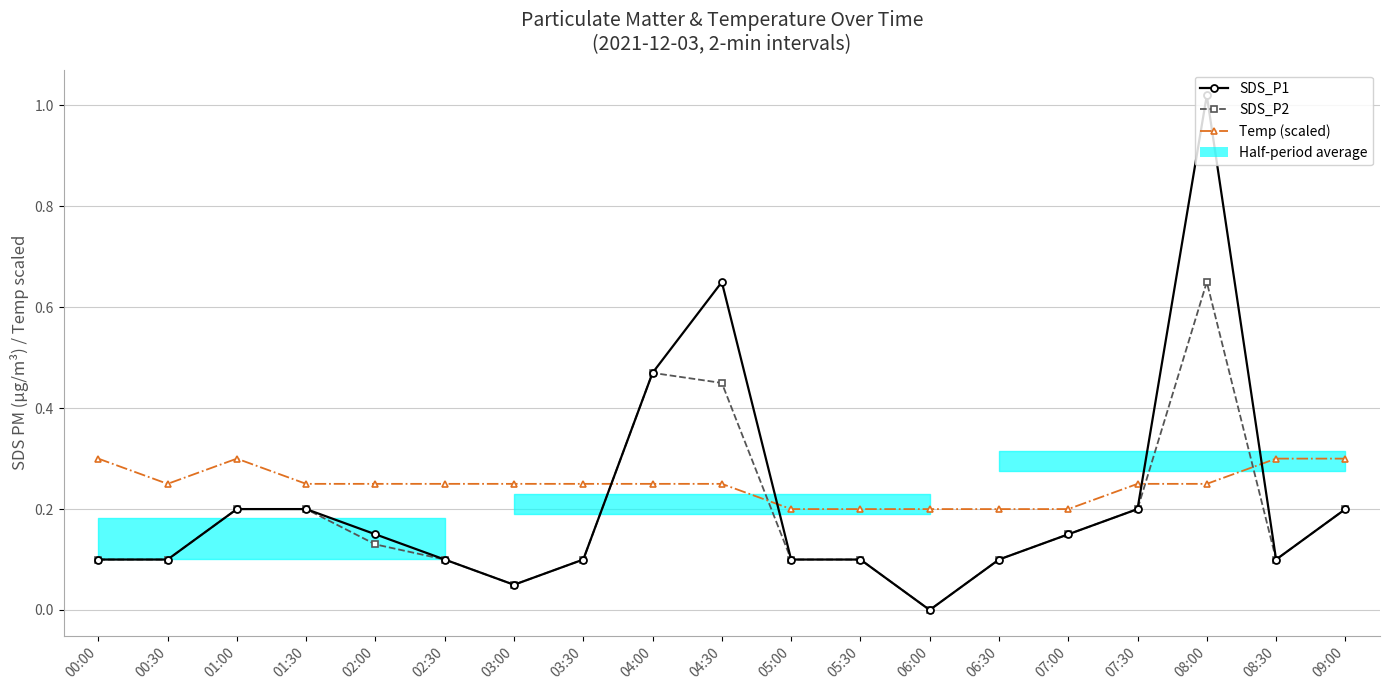

What is the average value of the SDS_P2 series?

0.2